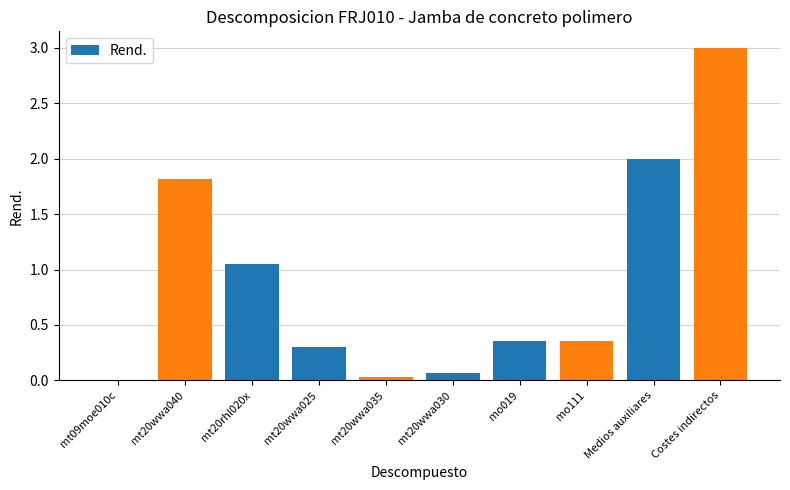

What is the maximum value shown in the chart?

3.0